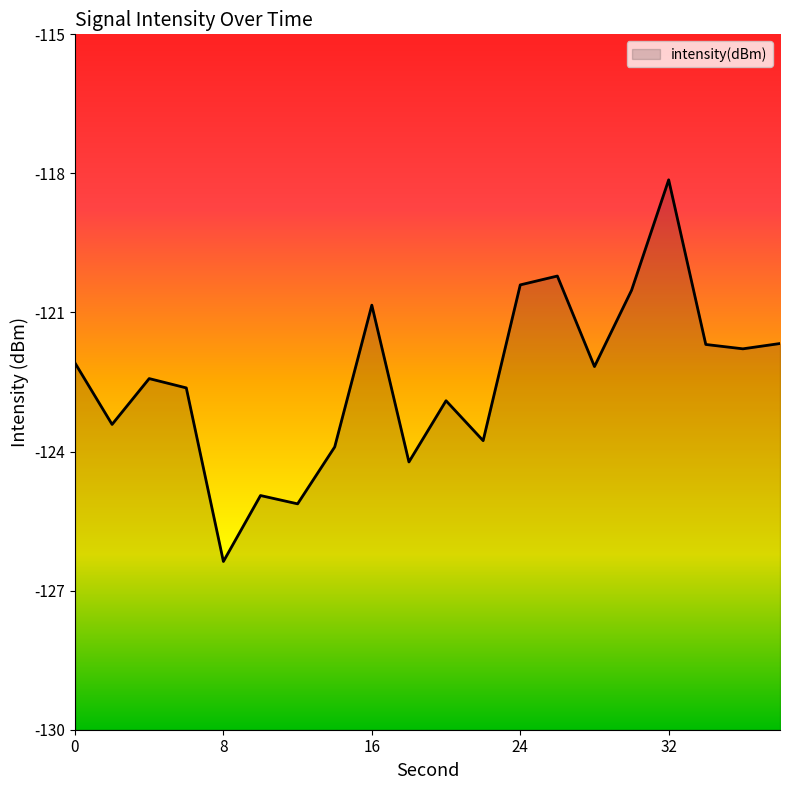

Rank the categories by value from highest to lowest.

32, 26, 24, 30, 16, 38, 34, 36, 0, 28, 4, 6, 20, 2, 22, 14, 18, 10, 12, 8